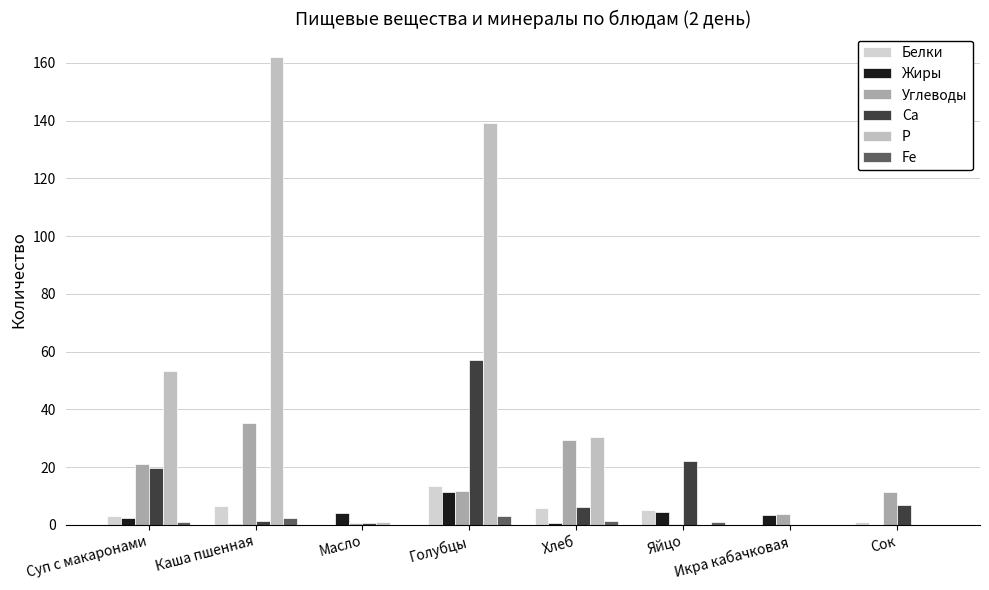

True or false: Р has a value of 0.0 at Яйцо.

True